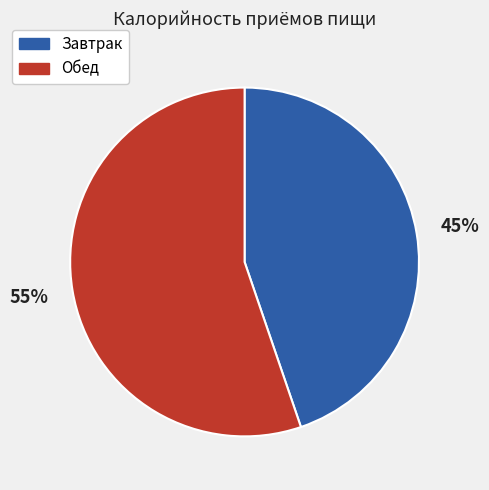

Approximately how many times larger is the value at Обед compared to Завтрак?

1.2